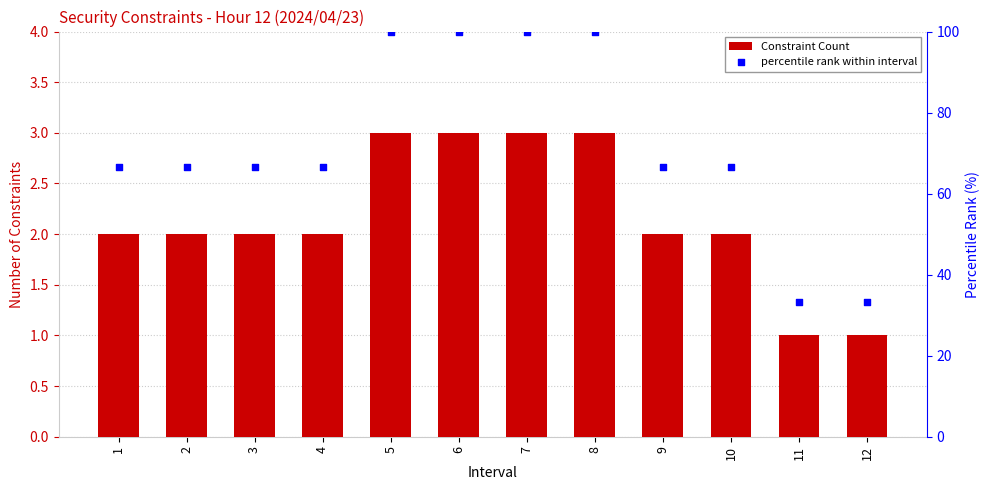

Is the value of percentile rank within interval at 3 greater than the value of Constraint Count at 4?

Yes